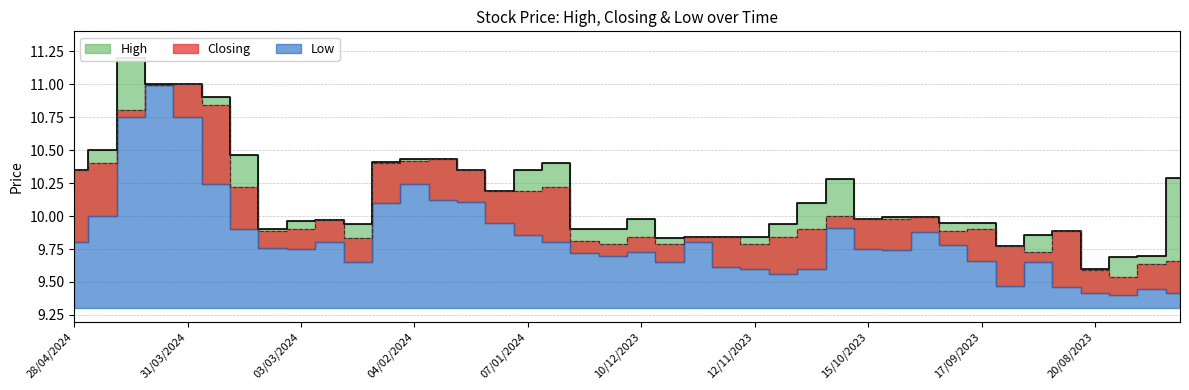

At how many categories does at least one series exceed 9?

40